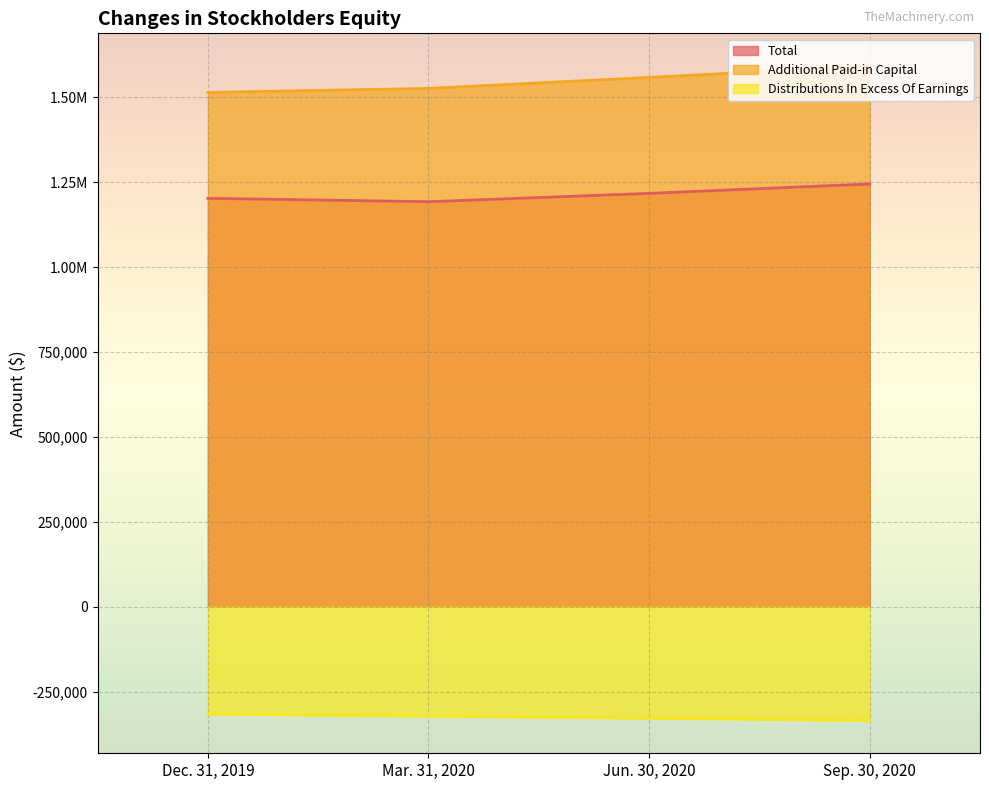

Is the value of Additional Paid-in Capital at Sep. 30, 2020 greater than the value of Total at Jun. 30, 2020?

Yes